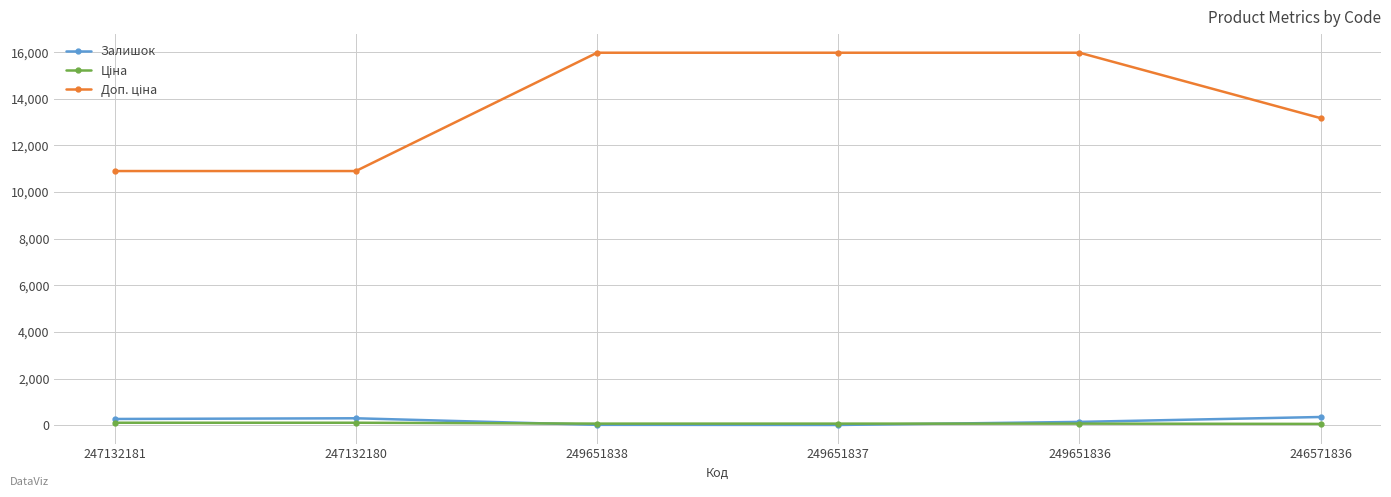

True or false: Залишок has a value of 19.0 at 249651838.

True